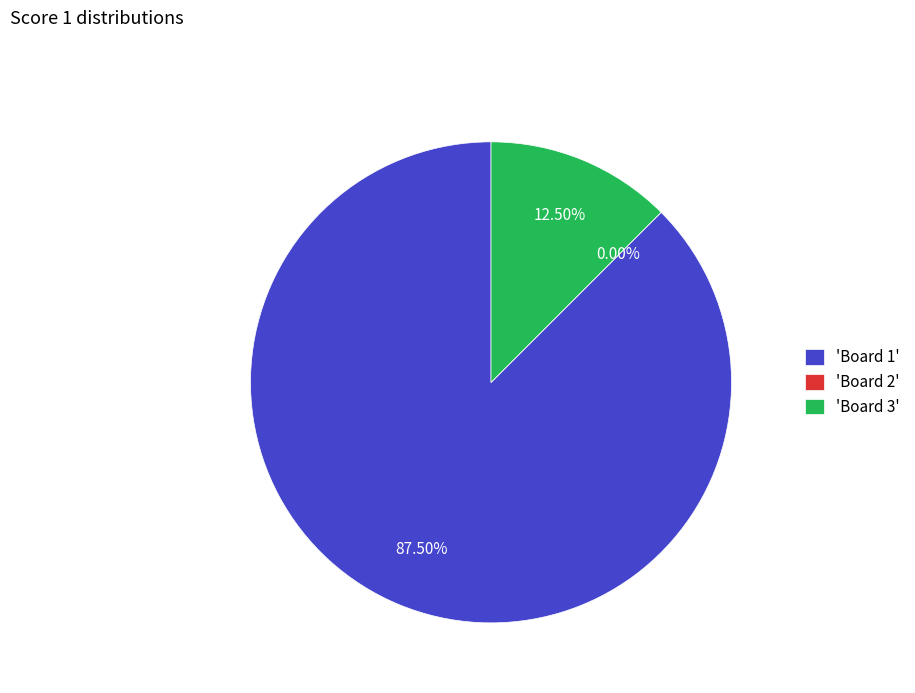

How many slices are in this pie chart?

3